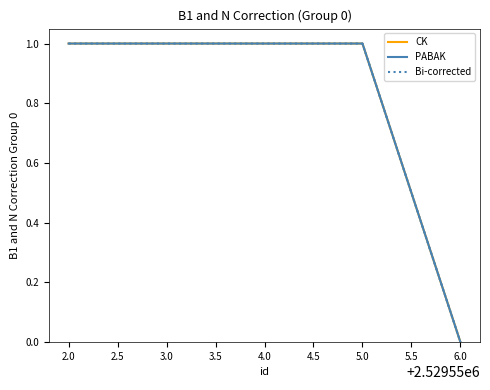

How many Bi-corrected values are between 1 and 2?

4